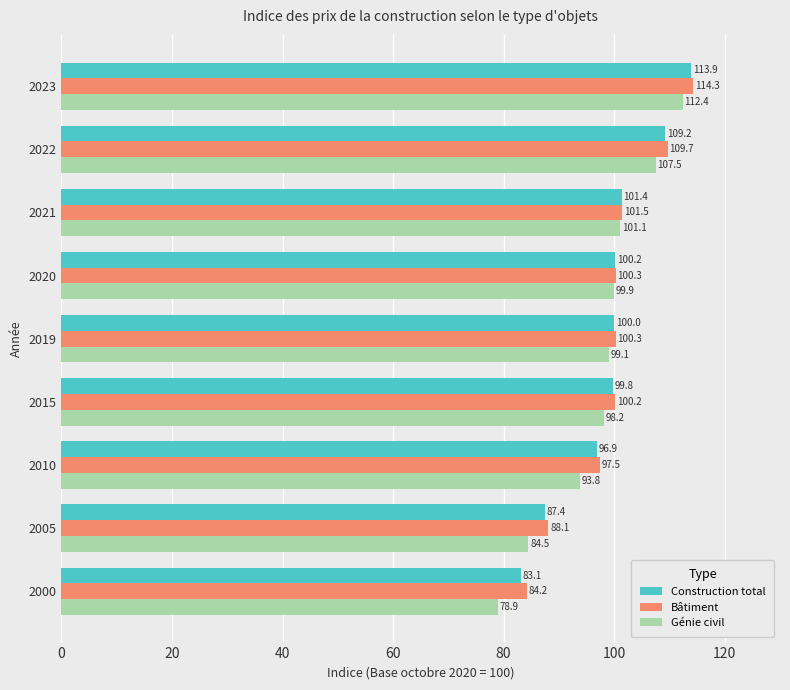

Is it true that Construction total equals 113.9 at 2023?

True